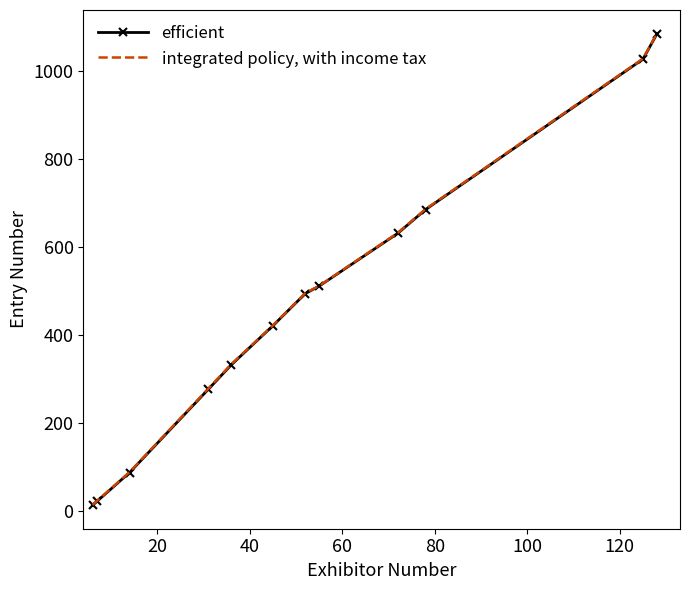

What is the highest value of the integrated policy, with income tax series?

1086.0